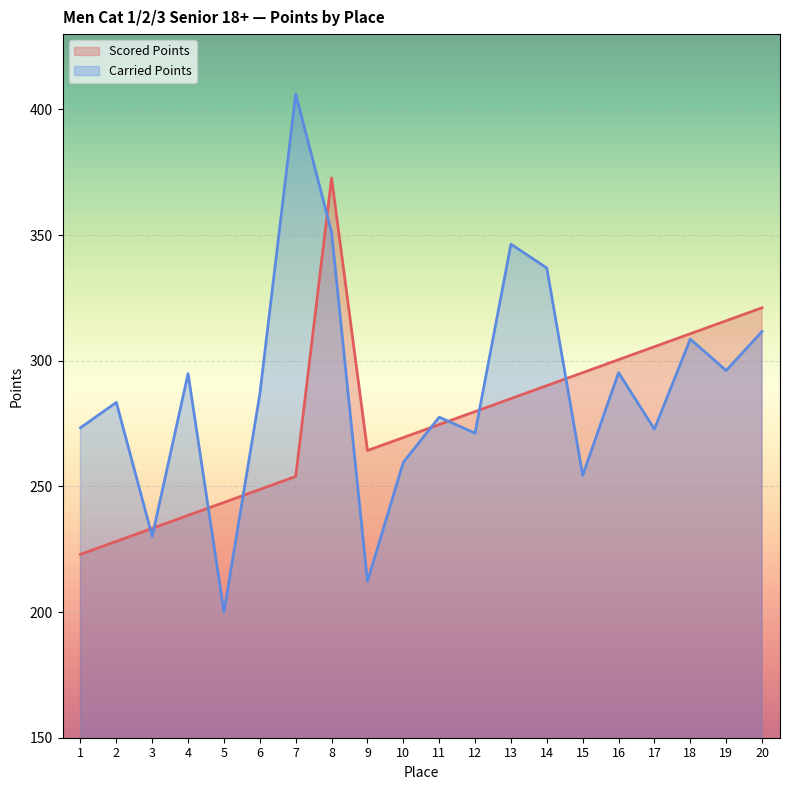

Reading right to left, list all the values displayed in this chart.

Scored Points: 20=321.1	19=315.9	18=310.8	17=305.6	16=300.4	15=295.3	14=290.1	13=284.9	12=279.8	11=274.6	10=269.4	9=264.3	8=372.7	7=254.0	6=248.8	5=243.6	4=238.5	3=233.3	2=228.1	1=223.0
Carried Points: 20=311.7	19=296.1	18=308.6	17=272.8	16=295.3	15=254.4	14=336.9	13=346.4	12=271.2	11=277.6	10=259.6	9=212.2	8=351.1	7=406.2	6=286.8	5=200.0	4=294.9	3=230.2	2=283.4	1=273.4